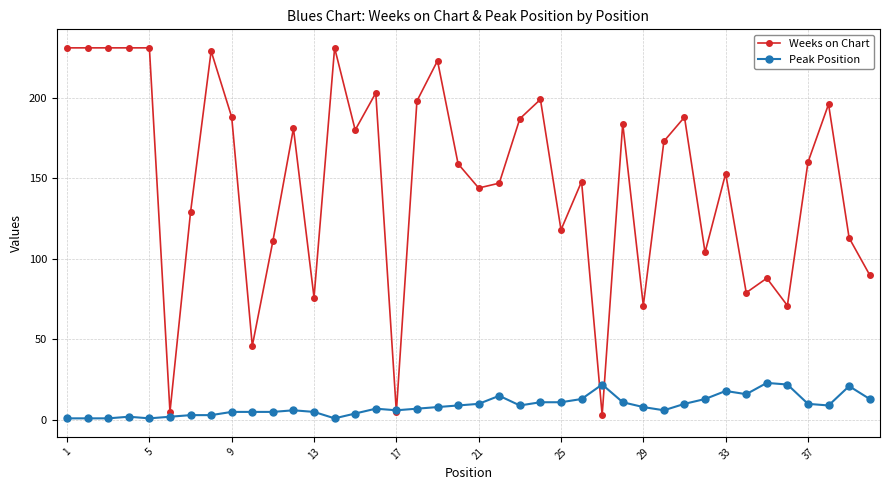

Rank the series by their average value, from highest to lowest.

Weeks on Chart, Peak Position